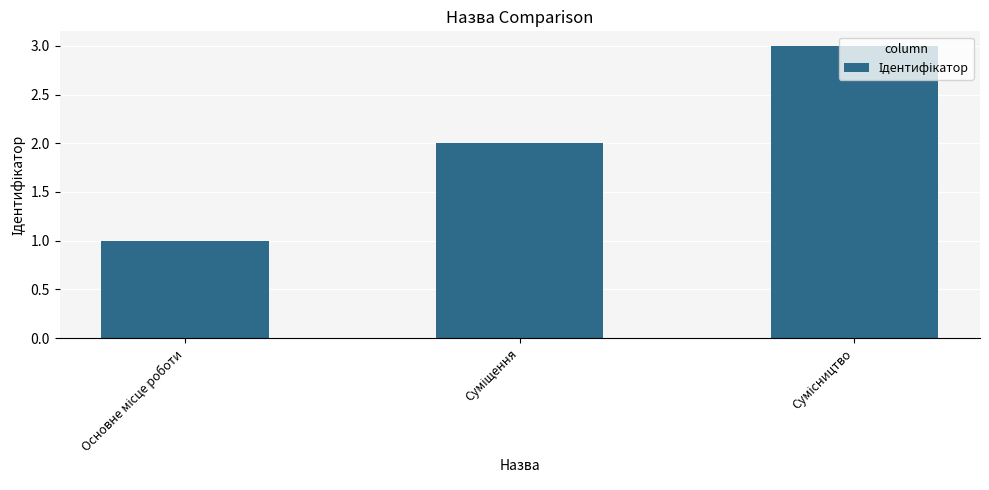

What is the greatest value displayed?

3